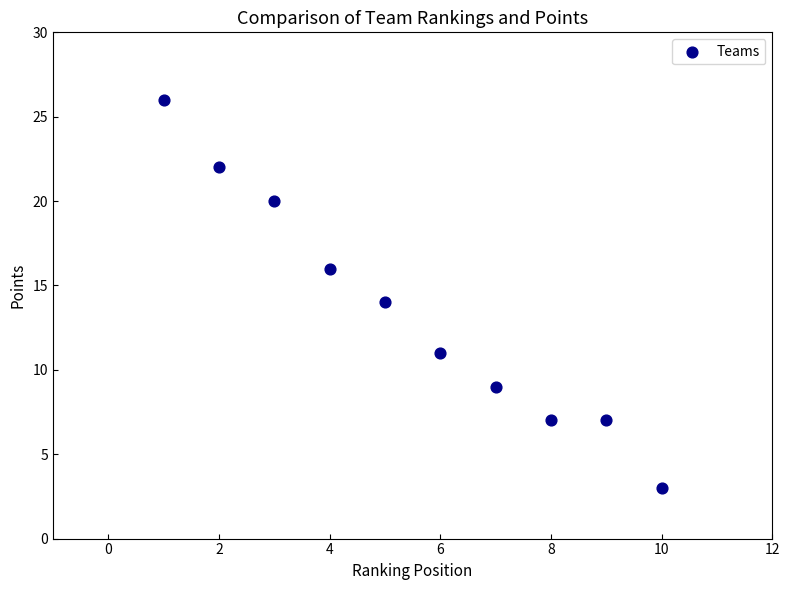

What is the range of X values (max minus min)?

9